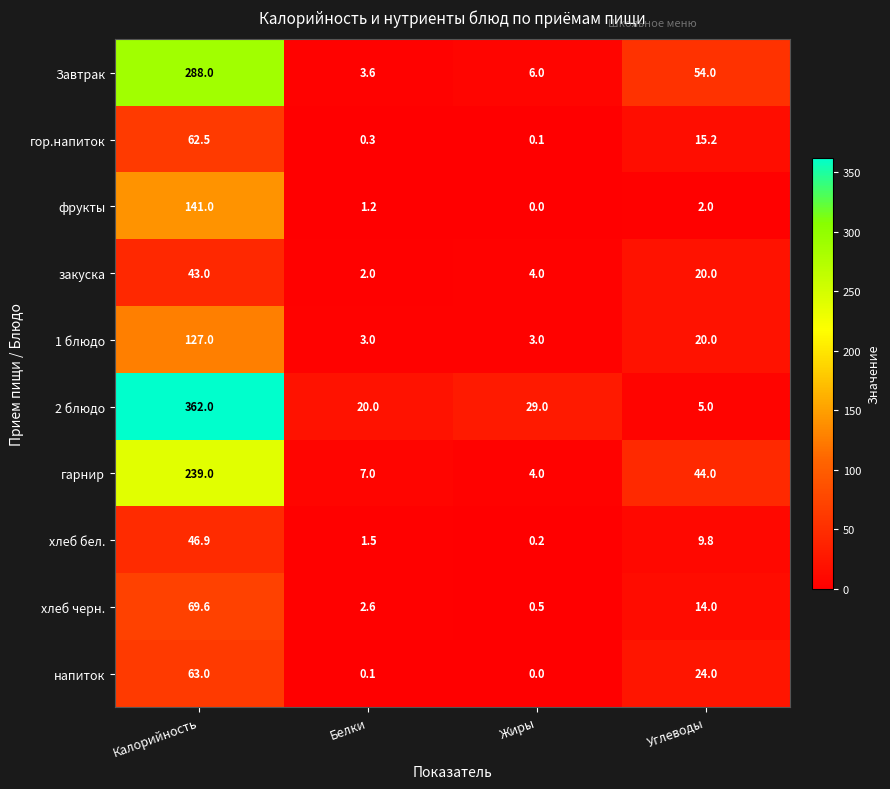

At which label is хлеб бел. closest to 23?

Углеводы